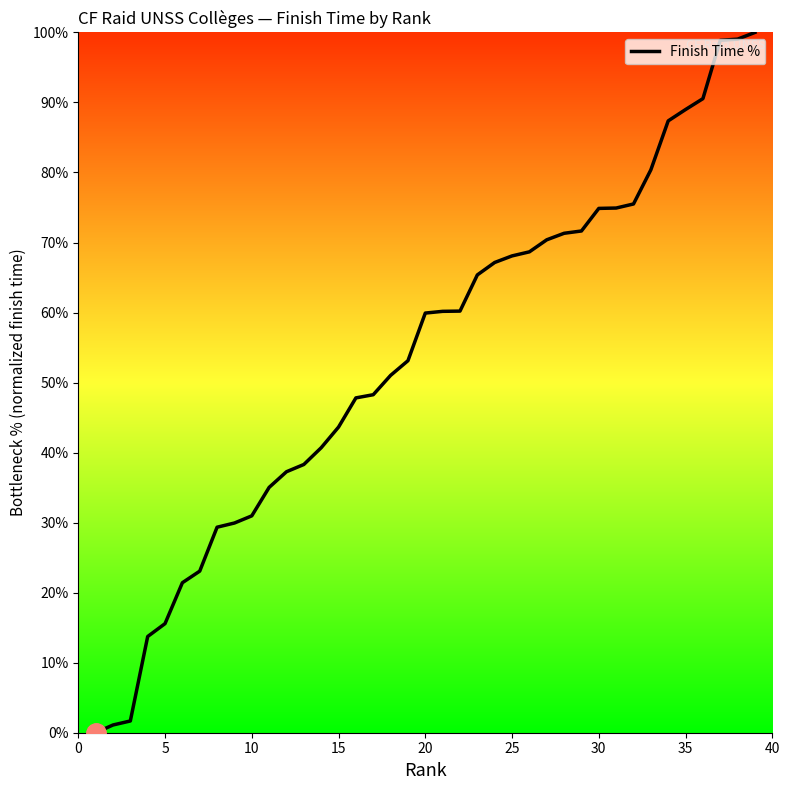

What is the difference between the maximum and minimum values?

100.0